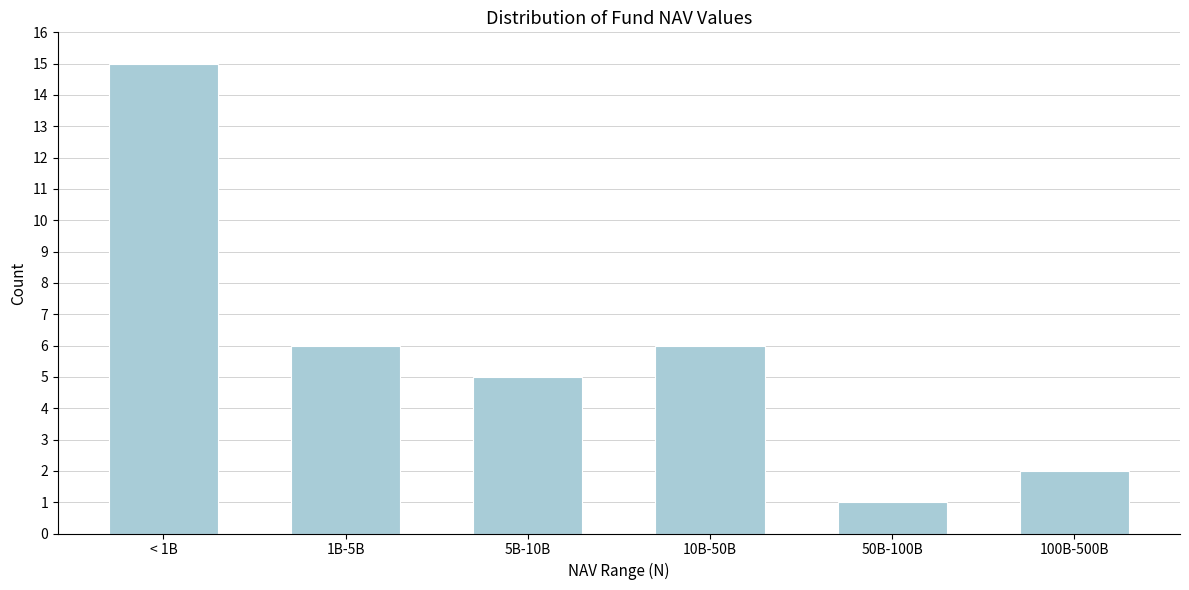

Reading left to right, extract all data points from this chart.

15	6	5	6	1	2